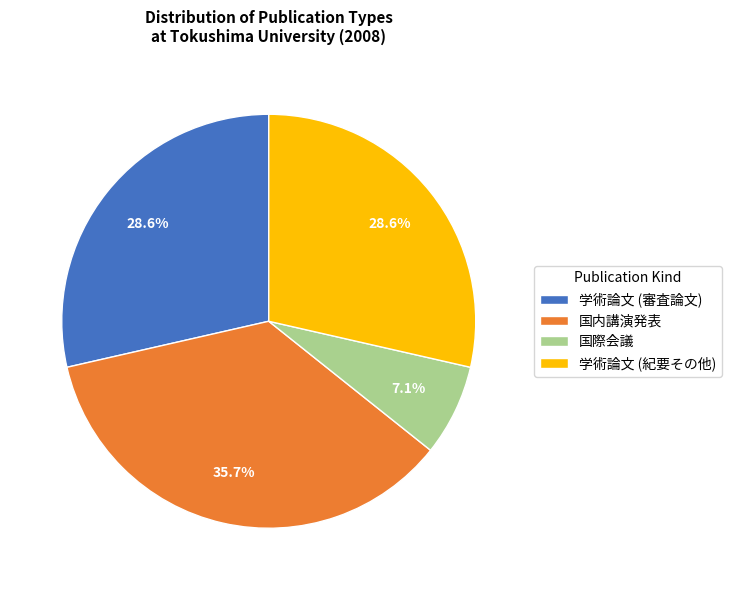

What is the largest slice in the pie chart?

国内講演発表